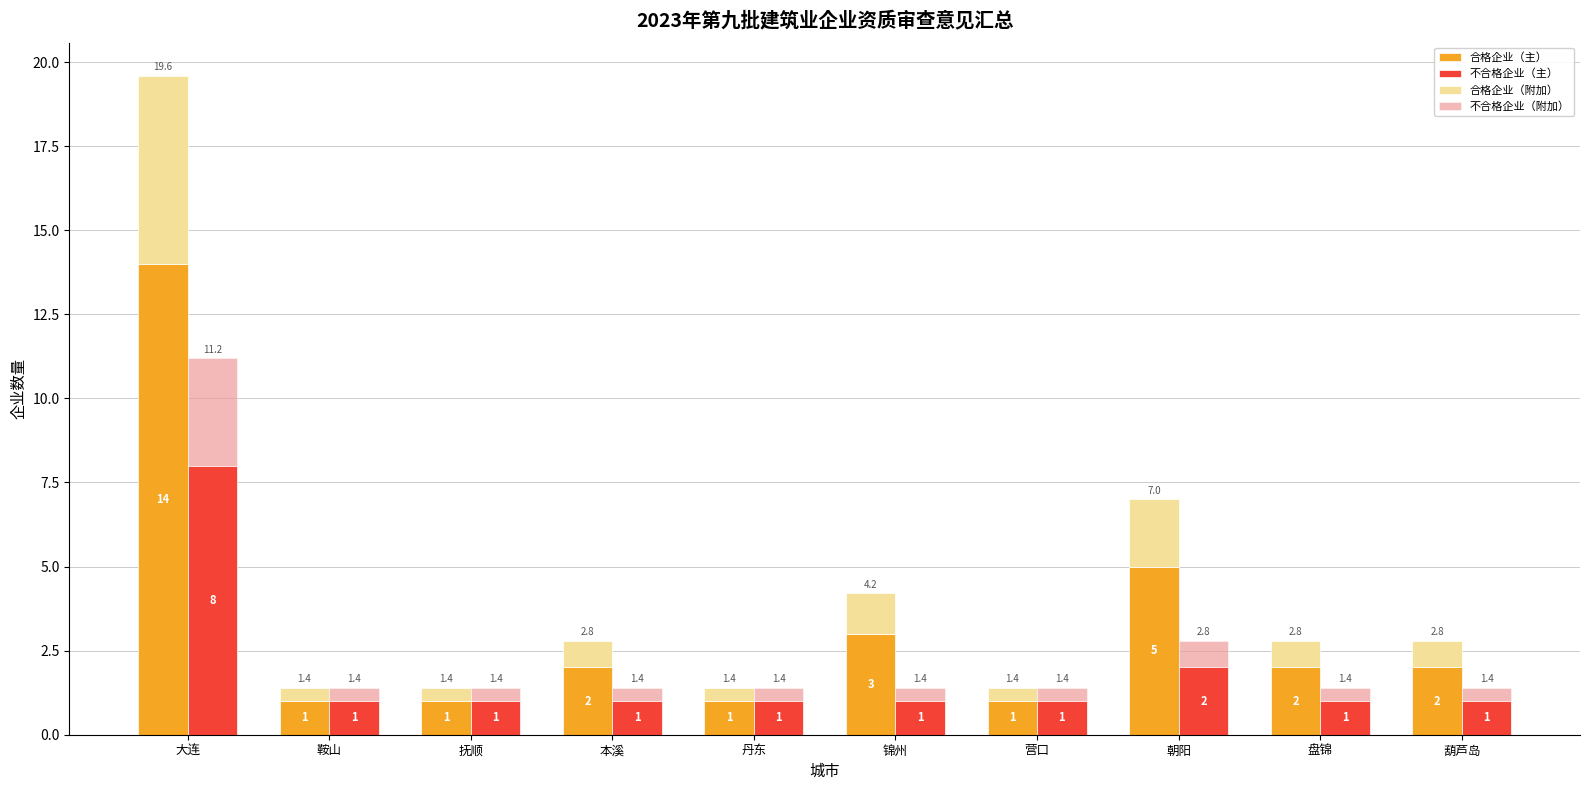

Rank the series by their average value, from highest to lowest.

合格企业（主）, 不合格企业（主）, 合格企业（附加）, 不合格企业（附加）